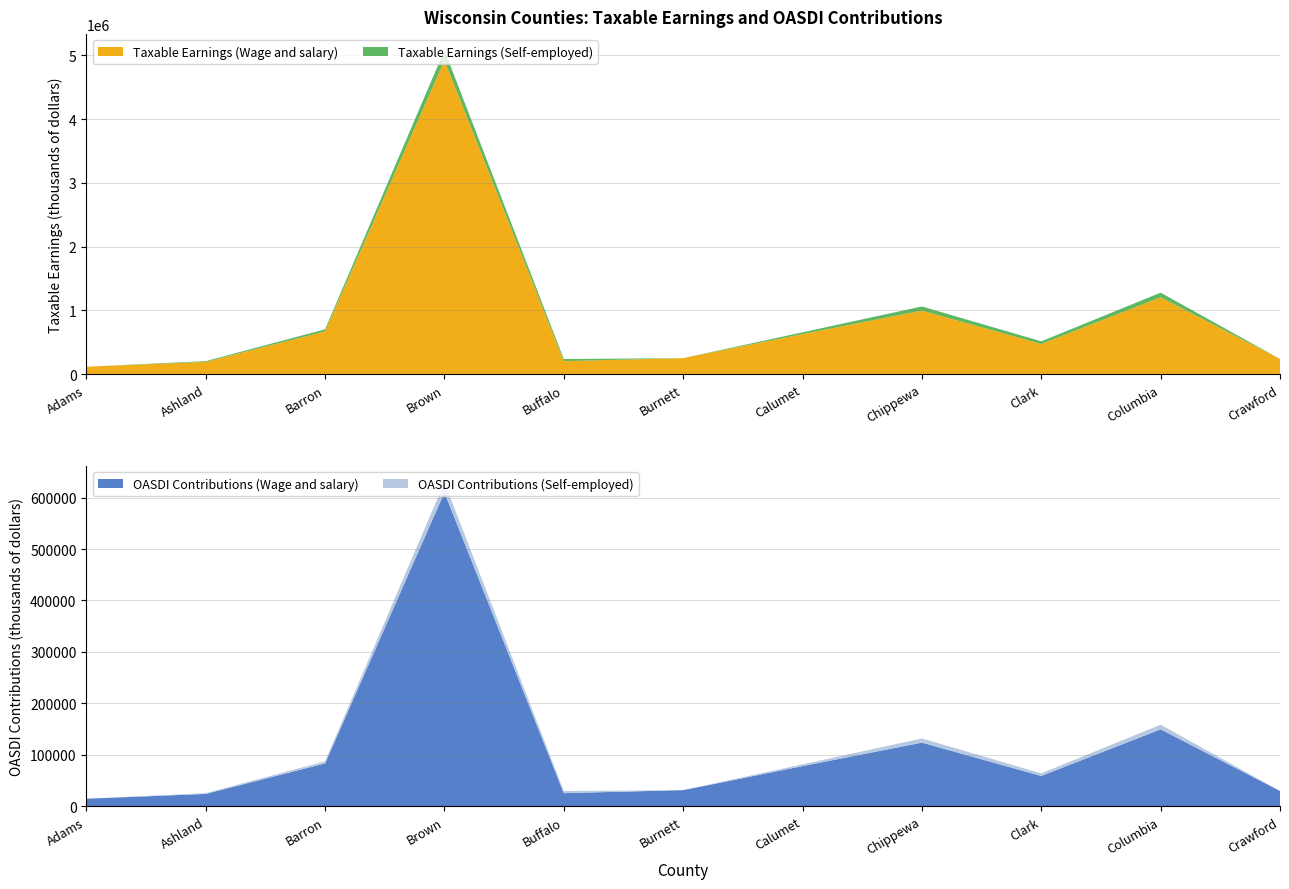

Reading left to right, transcribe all the data shown in this chart.

Taxable Earnings (Wage and salary): 118175	193897	672359	4918297	205771	252836	629755	997815	475320	1206450	240112
Taxable Earnings (Self-employed): 0	11918	32243	159599	33184	0	28081	65118	40842	72567	0
OASDI Contributions (Wage and salary): 14654	24043	83372	609869	25516	31352	78090	123729	58940	149600	29774
OASDI Contributions (Self-employed): 0	1478	3998	19790	4115	0	3482	8075	5064	8998	0